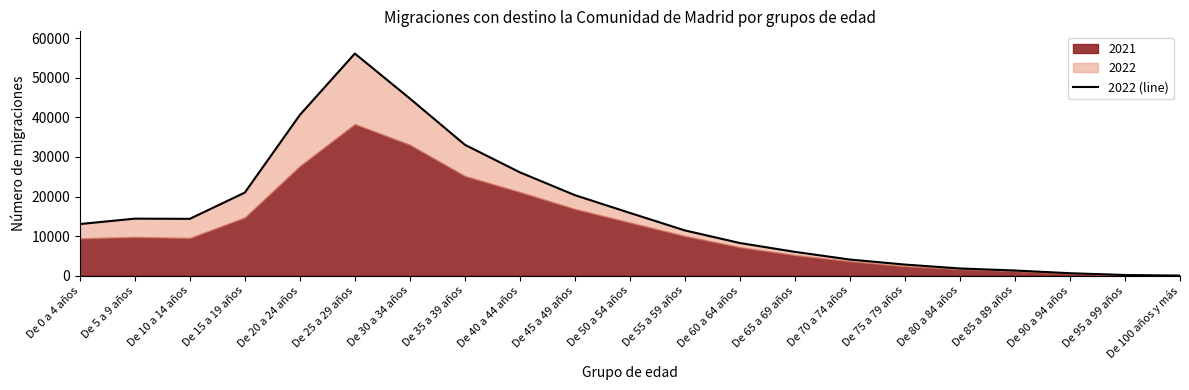

The value at De 95 a 99 años is 172. True or false?

True